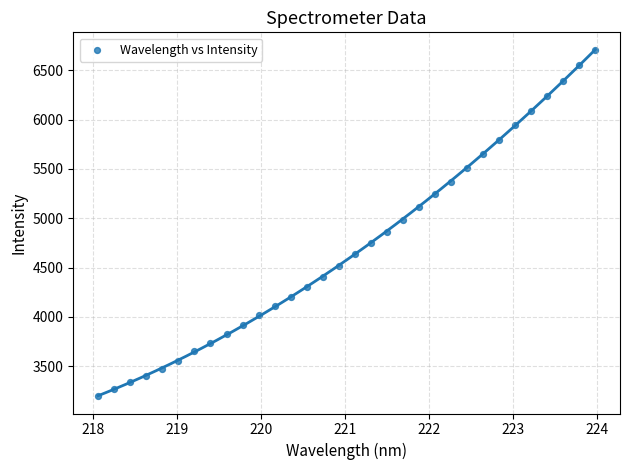

What is the range of X values (max minus min)?

5.9